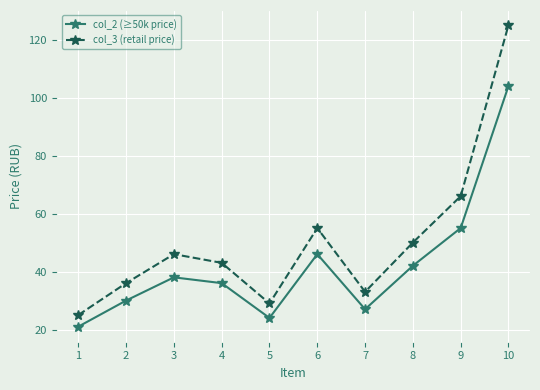

At which category is the sum across all series the highest?

10